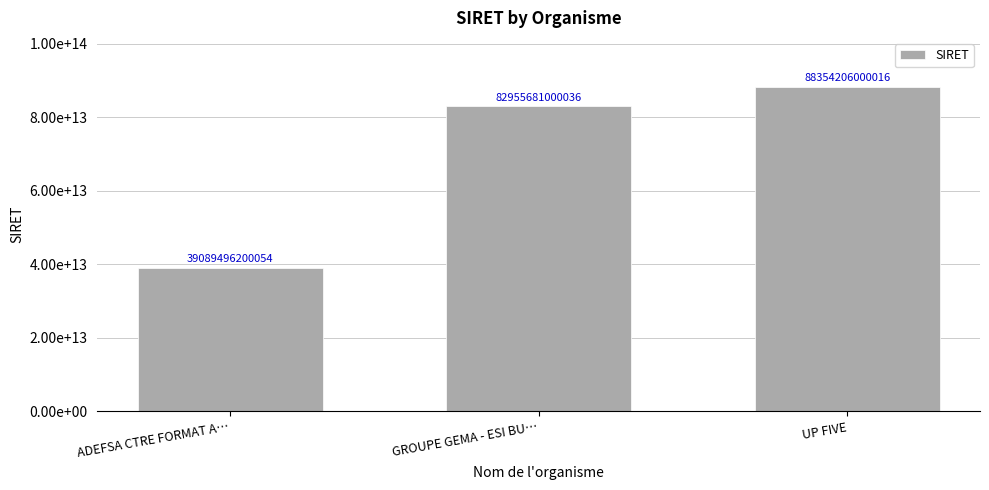

What is the value of the 1st bar from the left?

39089496200054